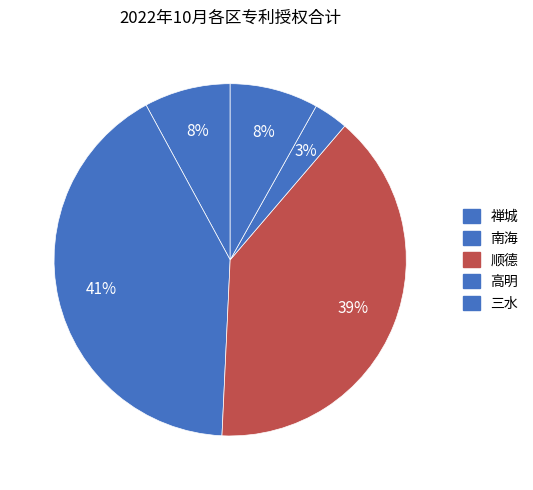

To the nearest percent, what percentage of the pie is 高明?

3%